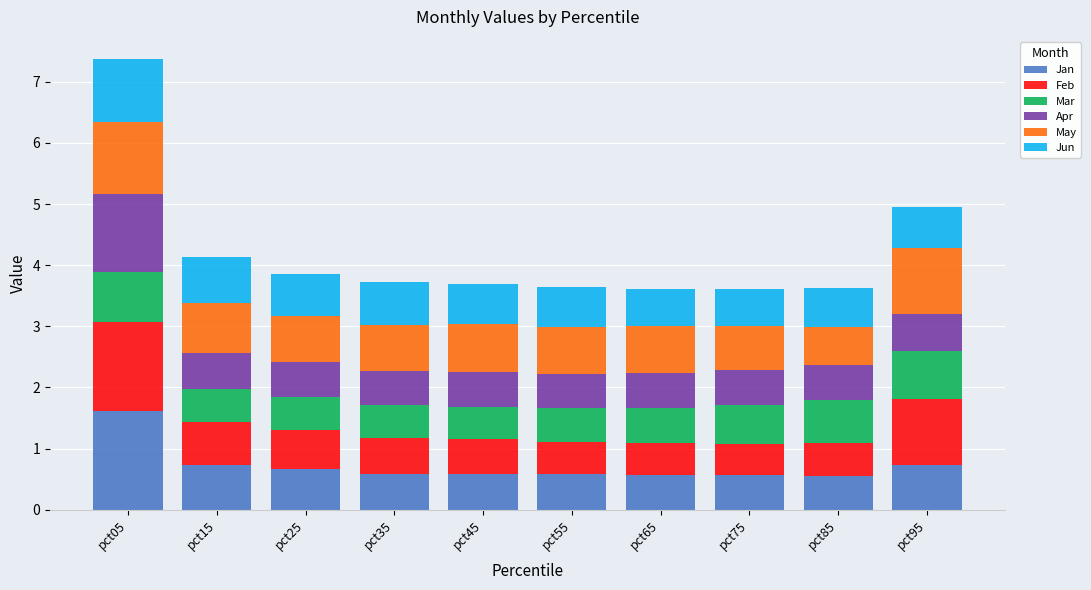

Read the Jan value at pct05.

1.6